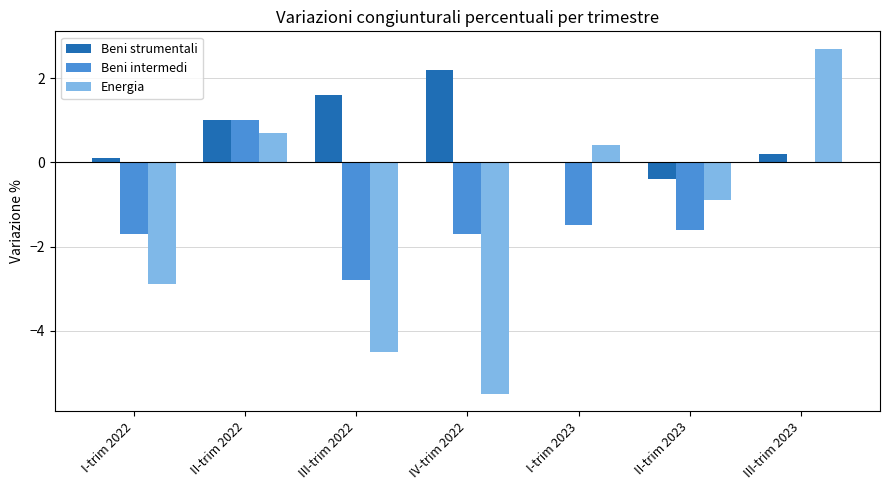

What is the sum of all Beni strumentali values?

4.7